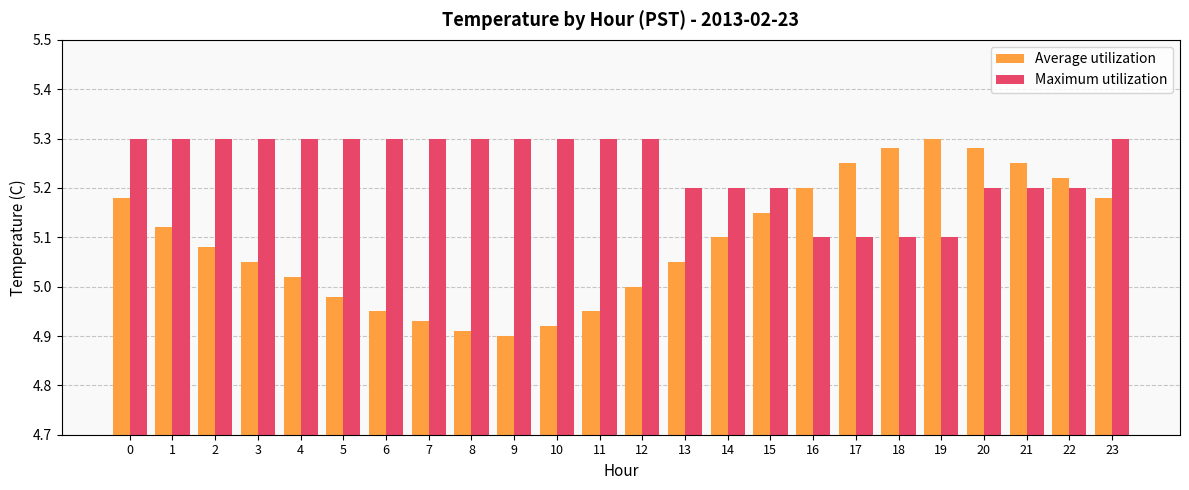

What is the sum of the Maximum utilization values at 2 and 8?

10.6